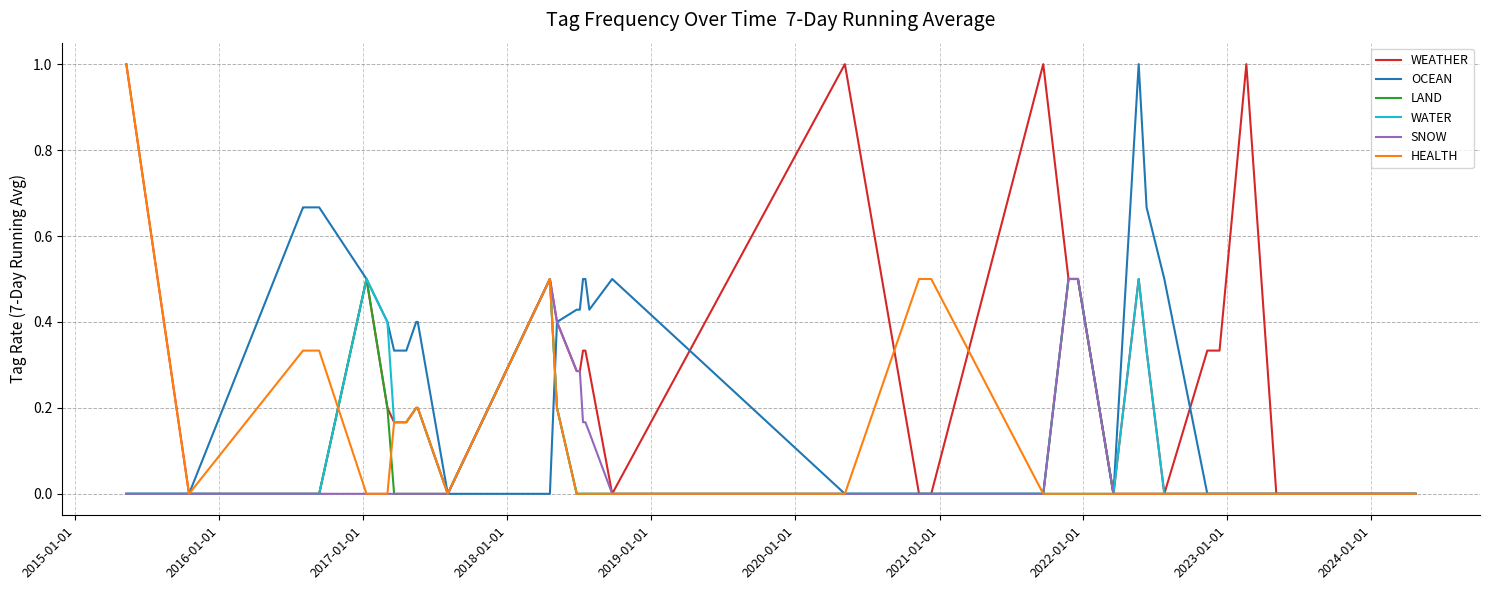

What is the maximum value shown in the chart?

1.0